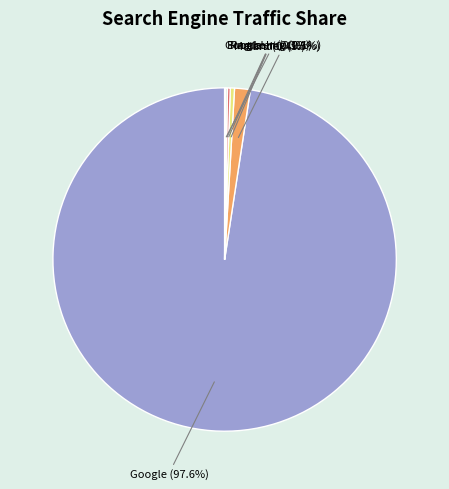

Is there a majority slice in this chart?

Yes